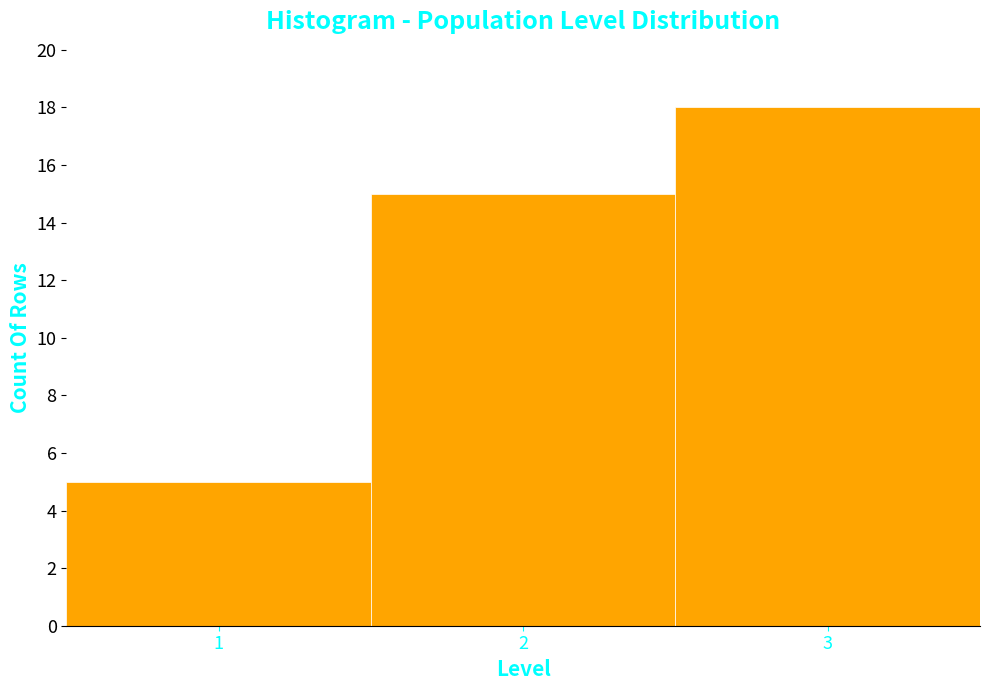

Reading left to right, transcribe this chart: for each bar, give the range it covers on the x-axis and its height. The values are not printed on the chart, so give them approximately, as read against the axis.

0.5 to 1.5: 5
1.5 to 2.5: 15
2.5 to 3.5: 18